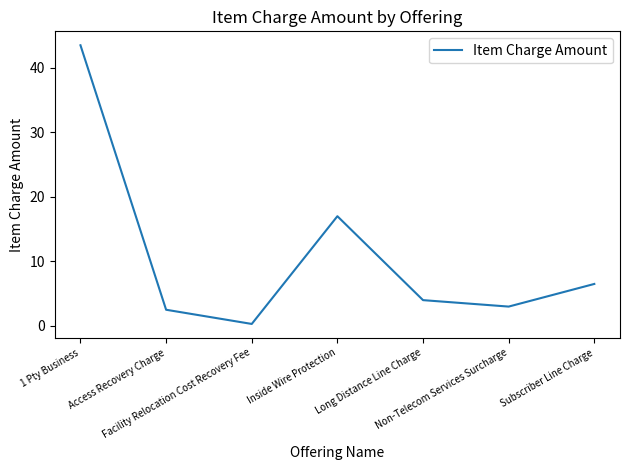

The value at Facility Relocation Cost Recovery Fee is 0.3. True or false?

True